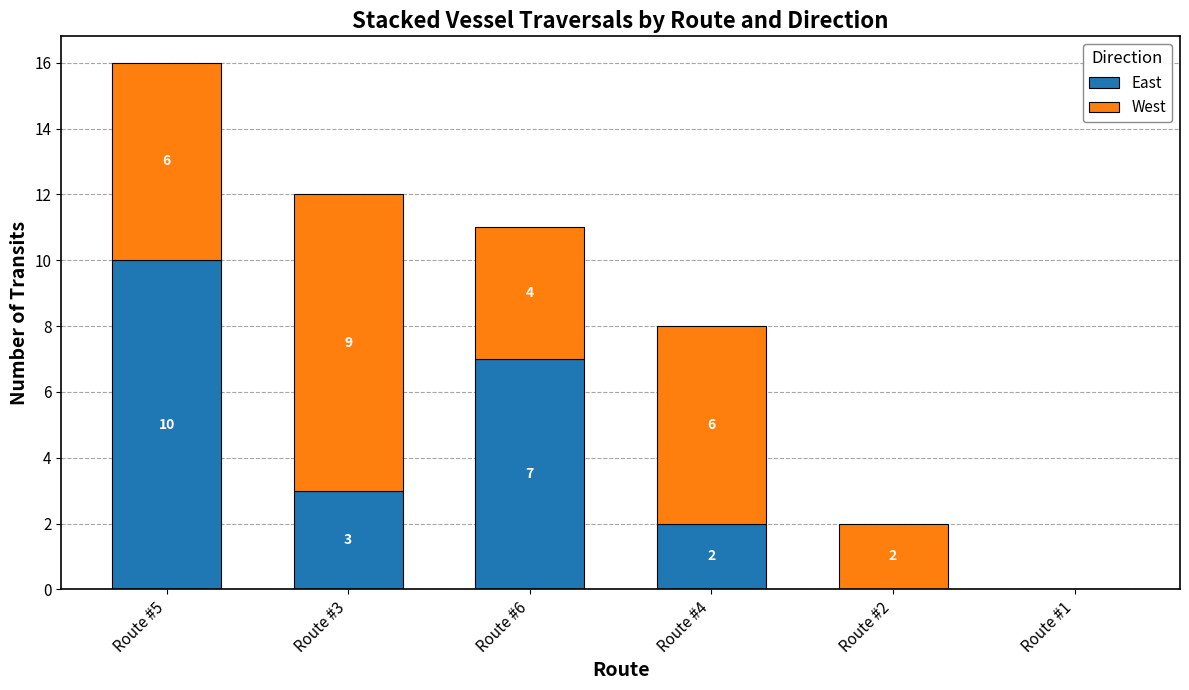

At which label does East first exceed 3?

Route #5